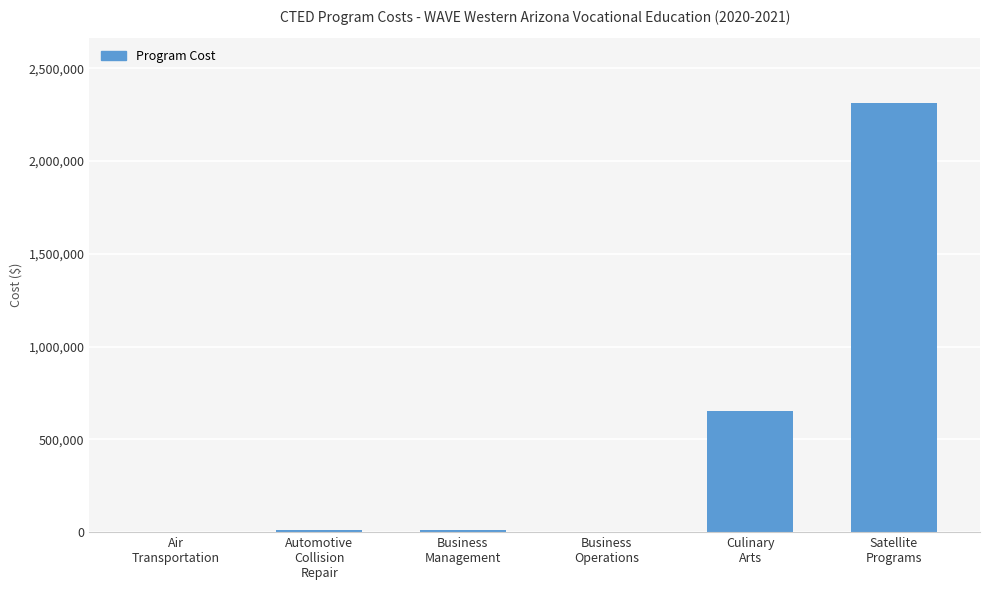

What is the sum of all values?

2986742.8